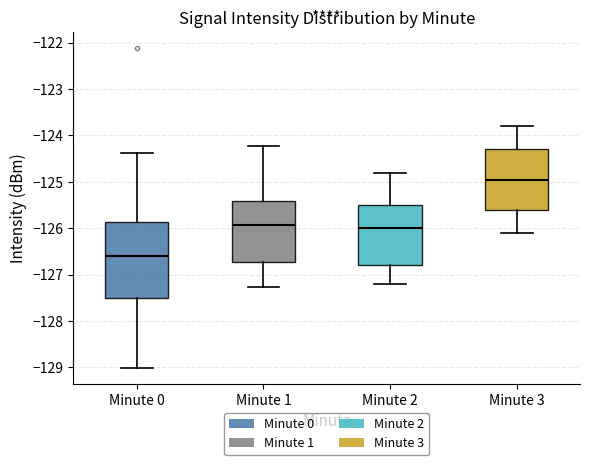

Reading left to right, transcribe this box plot: for each box, give where its median line is, the range the box spans, and where its two whiskers end, as read against the y-axis. The values are not printed on the chart, so give them approximately, as read against the axis.

Minute 0: median -126.6, box -127.5 to -125.9, whiskers -129.0 to -124.4
Minute 1: median -125.9, box -126.7 to -125.4, whiskers -127.3 to -124.2
Minute 2: median -126.0, box -126.8 to -125.5, whiskers -127.2 to -124.8
Minute 3: median -124.9, box -125.6 to -124.3, whiskers -126.1 to -123.8